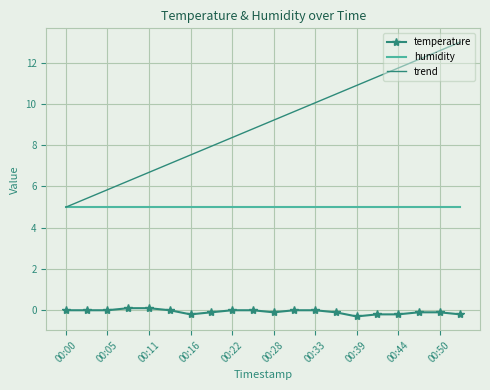

Which series has the largest total across all categories?

trend